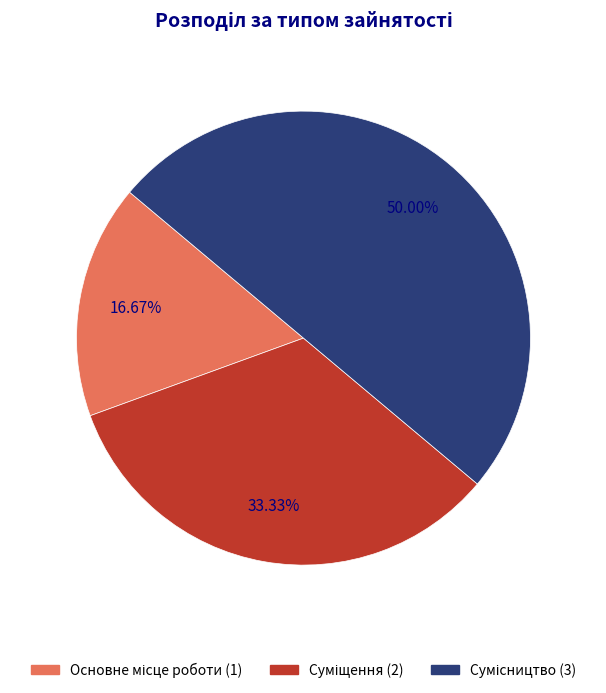

Count the number of slices in the pie.

3